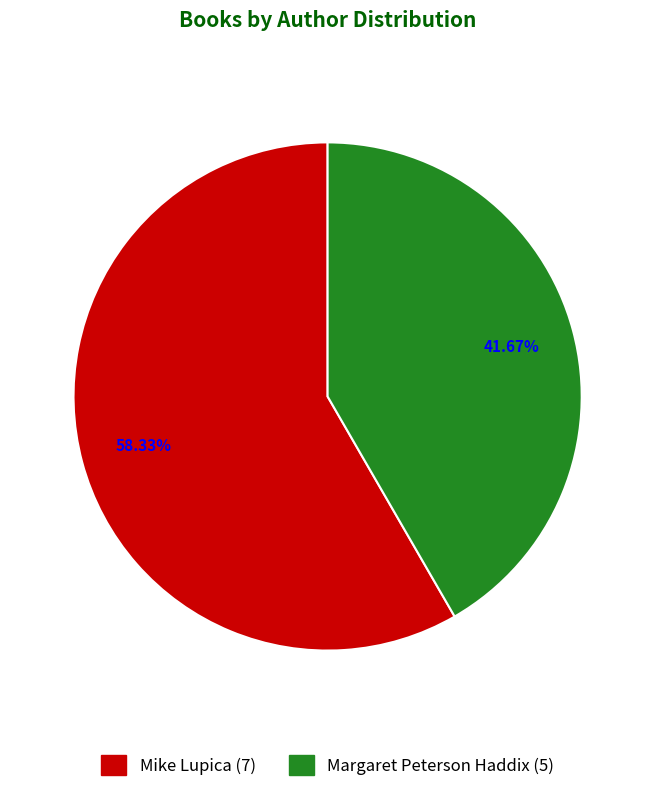

Does Margaret Peterson Haddix represent more than half of the total?

No